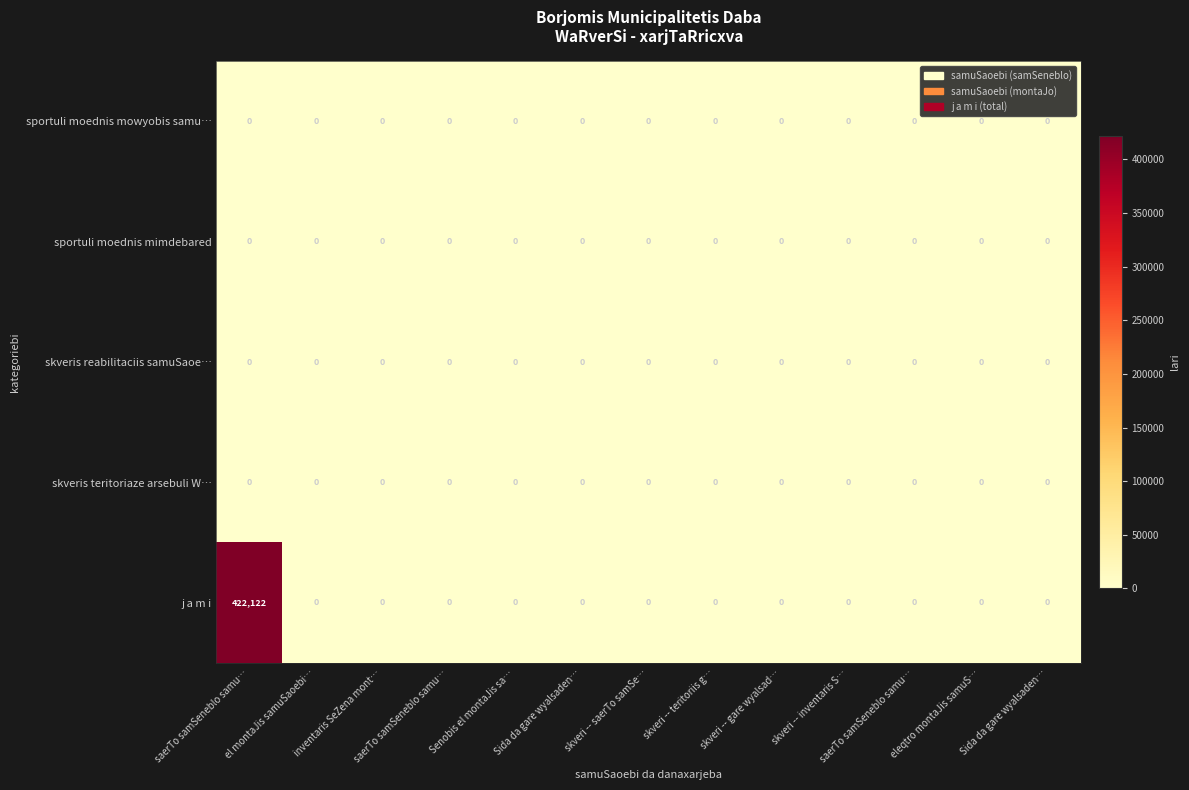

Reading left to right, list all the values displayed in this chart.

sportuli moednis mowyobis samu…: saerTo samSeneblo samu…=0.0	el montaJis samuSaoebi…=0.0	inventaris SeZena mont…=0.0	saerTo samSeneblo samu…=0.0	Senobis el montaJis sa…=0.0	Sida da gare wyalsaden…=0.0	skveri -- saerTo samSe…=0.0	skveri -- teritoriis g…=0.0	skveri -- gare wyalsad…=0.0	skveri -- inventaris S…=0.0	saerTo samSeneblo samu…=0.0	eleqtro montaJis samuS…=0.0	Sida da gare wyalsaden…=0.0
sportuli moednis mimdebared: saerTo samSeneblo samu…=0.0	el montaJis samuSaoebi…=0.0	inventaris SeZena mont…=0.0	saerTo samSeneblo samu…=0.0	Senobis el montaJis sa…=0.0	Sida da gare wyalsaden…=0.0	skveri -- saerTo samSe…=0.0	skveri -- teritoriis g…=0.0	skveri -- gare wyalsad…=0.0	skveri -- inventaris S…=0.0	saerTo samSeneblo samu…=0.0	eleqtro montaJis samuS…=0.0	Sida da gare wyalsaden…=0.0
skveris reabilitaciis samuSaoe…: saerTo samSeneblo samu…=0.0	el montaJis samuSaoebi…=0.0	inventaris SeZena mont…=0.0	saerTo samSeneblo samu…=0.0	Senobis el montaJis sa…=0.0	Sida da gare wyalsaden…=0.0	skveri -- saerTo samSe…=0.0	skveri -- teritoriis g…=0.0	skveri -- gare wyalsad…=0.0	skveri -- inventaris S…=0.0	saerTo samSeneblo samu…=0.0	eleqtro montaJis samuS…=0.0	Sida da gare wyalsaden…=0.0
skveris teritoriaze arsebuli W…: saerTo samSeneblo samu…=0.0	el montaJis samuSaoebi…=0.0	inventaris SeZena mont…=0.0	saerTo samSeneblo samu…=0.0	Senobis el montaJis sa…=0.0	Sida da gare wyalsaden…=0.0	skveri -- saerTo samSe…=0.0	skveri -- teritoriis g…=0.0	skveri -- gare wyalsad…=0.0	skveri -- inventaris S…=0.0	saerTo samSeneblo samu…=0.0	eleqtro montaJis samuS…=0.0	Sida da gare wyalsaden…=0.0
j a m i: saerTo samSeneblo samu…=422122.0	el montaJis samuSaoebi…=0.0	inventaris SeZena mont…=0.0	saerTo samSeneblo samu…=0.0	Senobis el montaJis sa…=0.0	Sida da gare wyalsaden…=0.0	skveri -- saerTo samSe…=0.0	skveri -- teritoriis g…=0.0	skveri -- gare wyalsad…=0.0	skveri -- inventaris S…=0.0	saerTo samSeneblo samu…=0.0	eleqtro montaJis samuS…=0.0	Sida da gare wyalsaden…=0.0